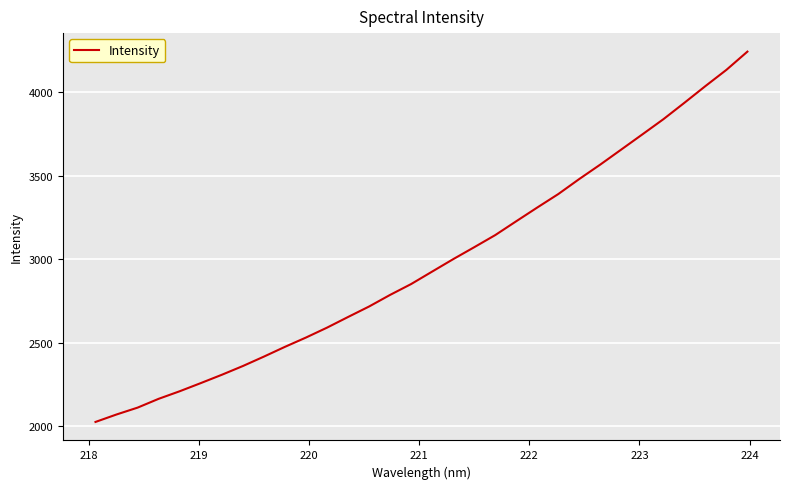

What is the difference between the maximum and minimum values?

2221.6